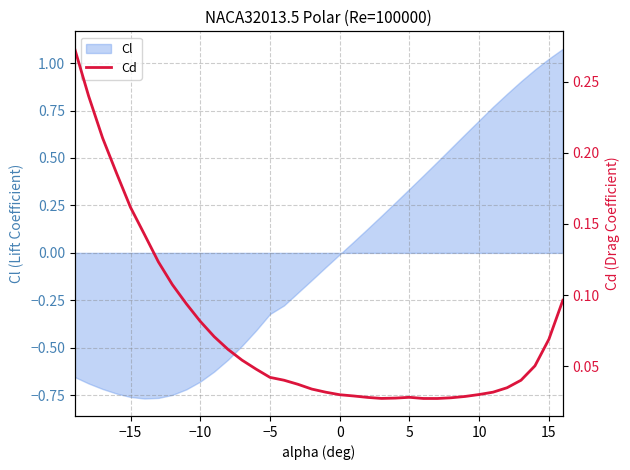

How many interior local valleys (lower than both neighbors) does the data have?

2